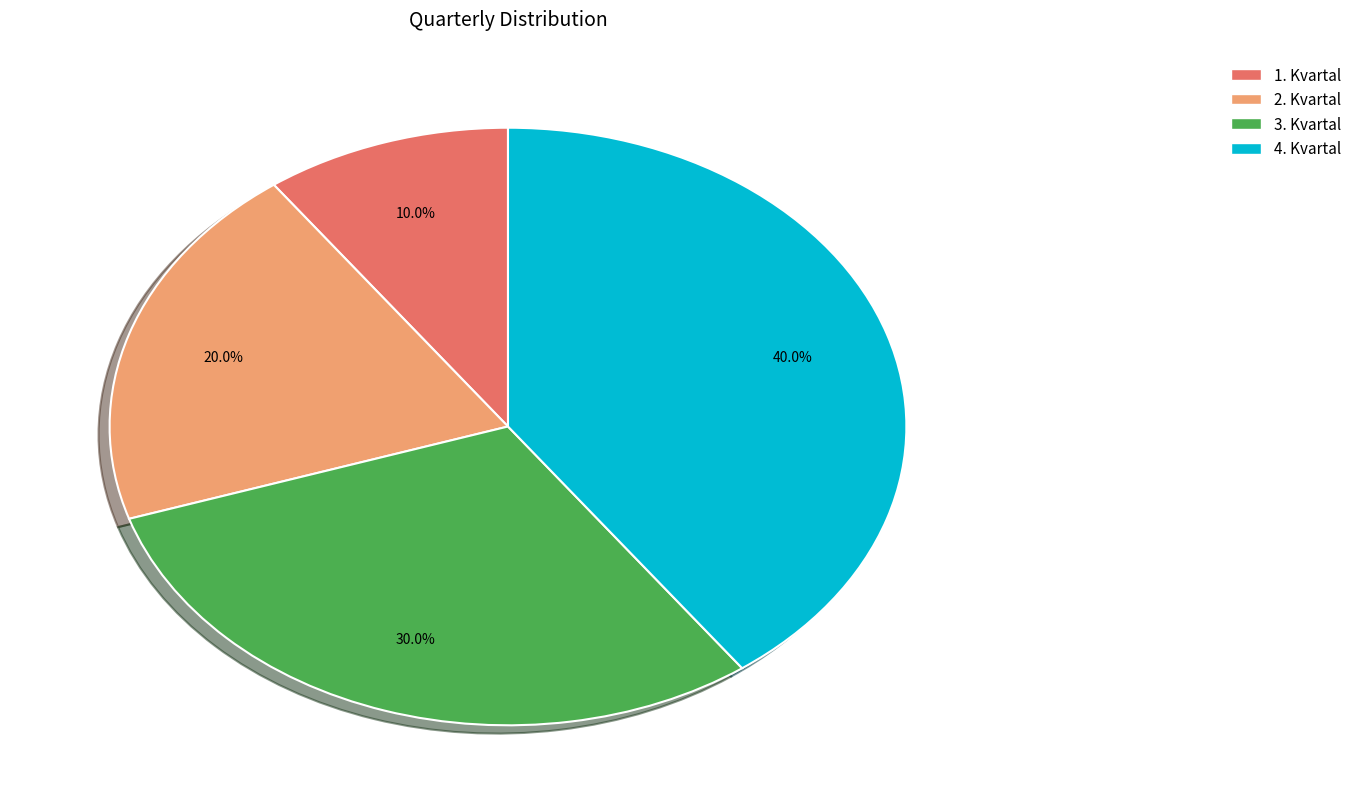

Does 4. Kvartal represent more than half of the total?

No